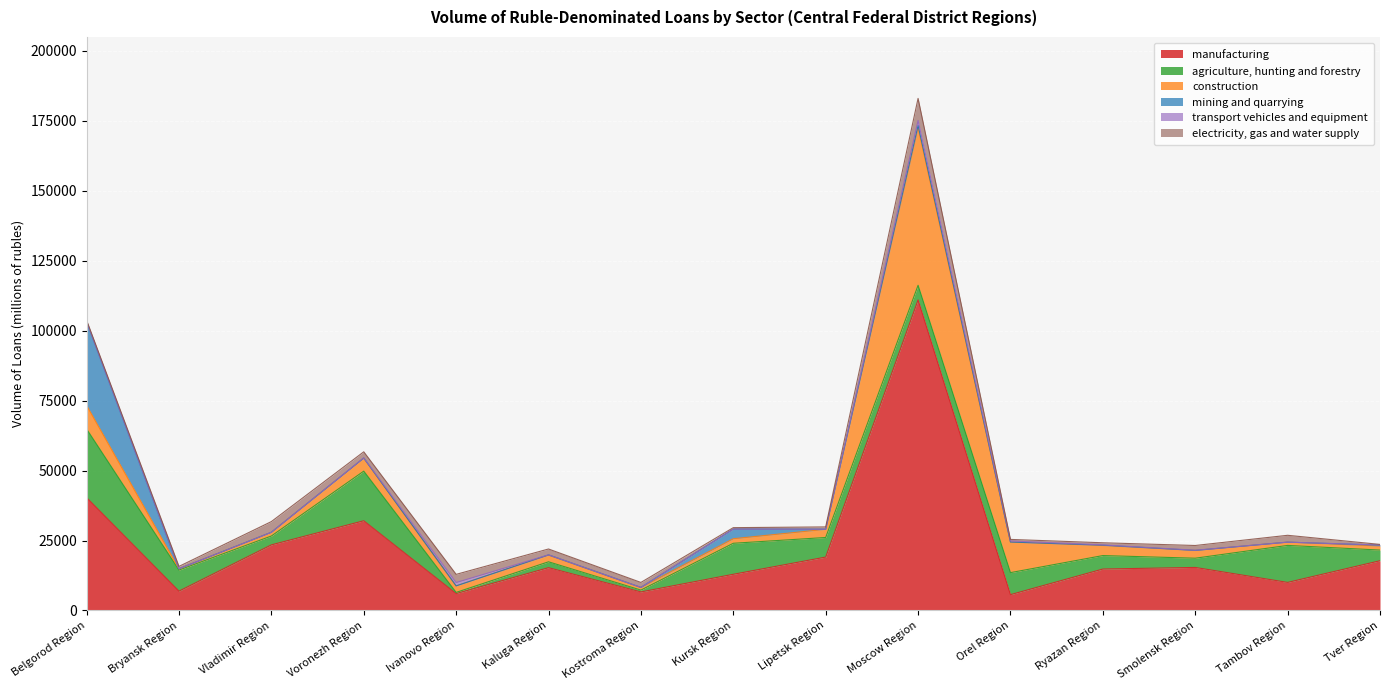

What is the maximum value for construction?

56307